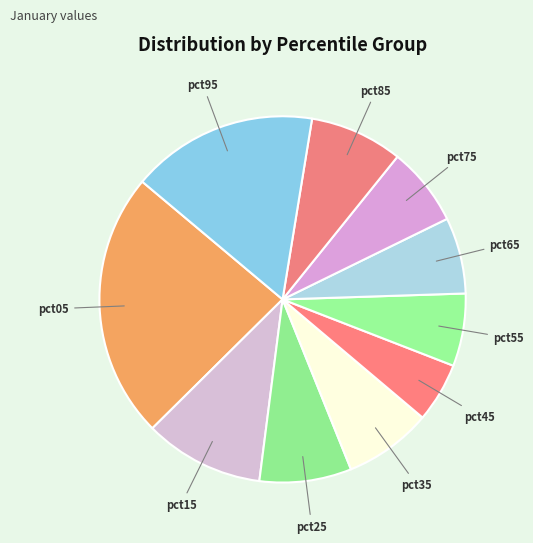

Is there any slice that represents more than half of the pie?

No